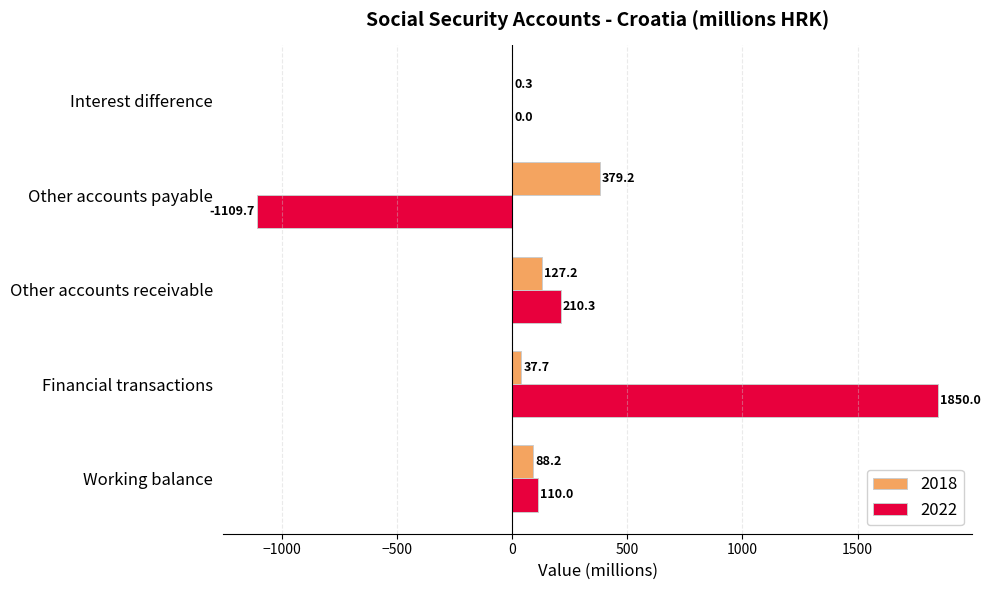

Is it true that 2022 equals 110.0 at Working balance?

True